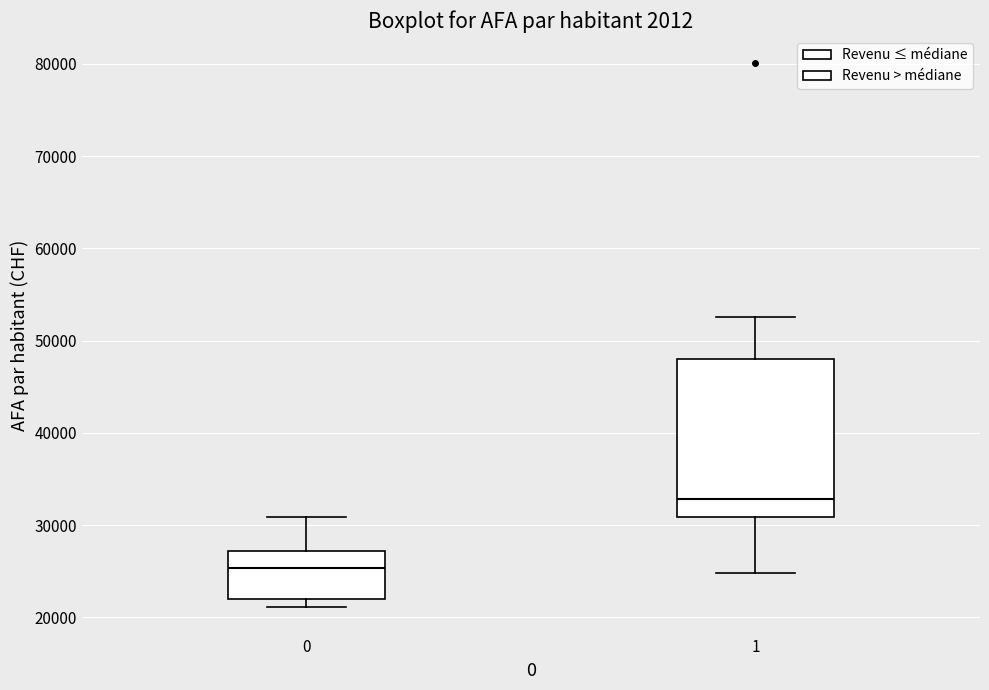

Reading left to right, read every box against the y-axis: the position of its median line, the range the box covers, and the ends of its whiskers. The values are not printed on the chart, so give them approximately, as read against the axis.

0: median 25000, box 22000 to 27000, whiskers 21000 to 31000
1: median 33000, box 31000 to 48000, whiskers 25000 to 53000